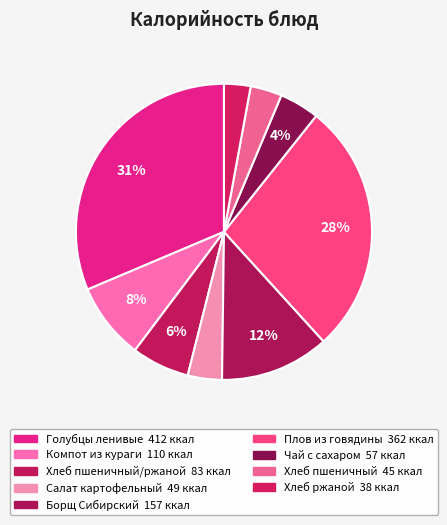

How many slices are in this pie chart?

9